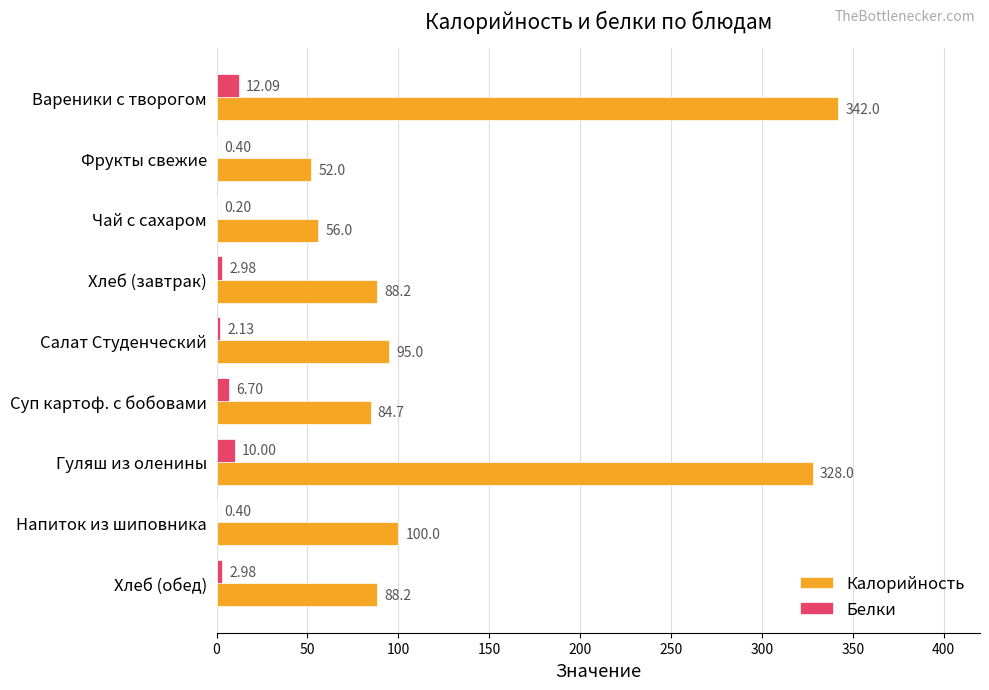

What is the total value across all series at Фрукты свежие?

52.4